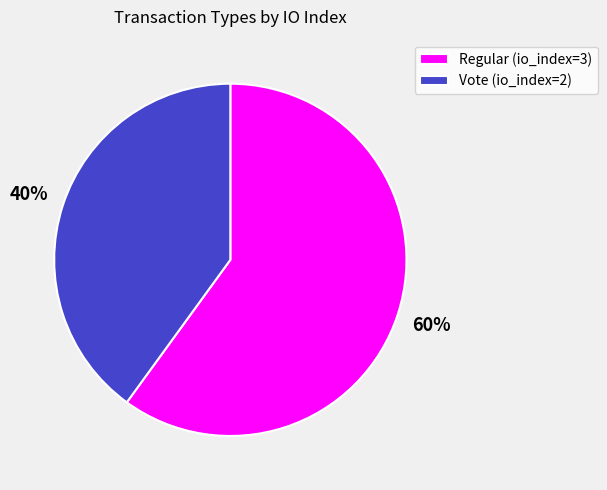

To the nearest percent, what is the combined percentage of Regular (io_index=3) and Vote (io_index=2)?

100%